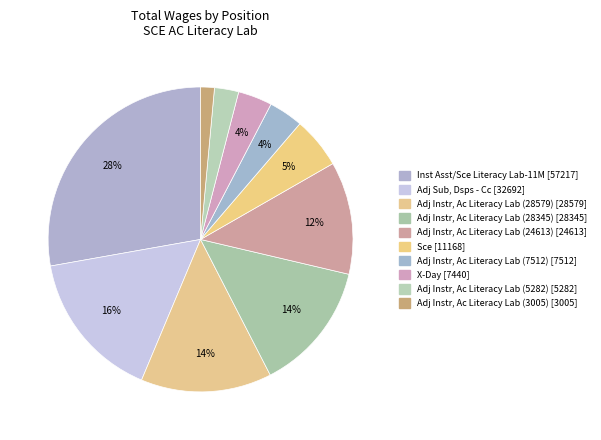

To the nearest percent, what is the combined percentage of Adj Instr, Ac Literacy Lab (28345) and Adj Instr, Ac Literacy Lab (3005)?

15%